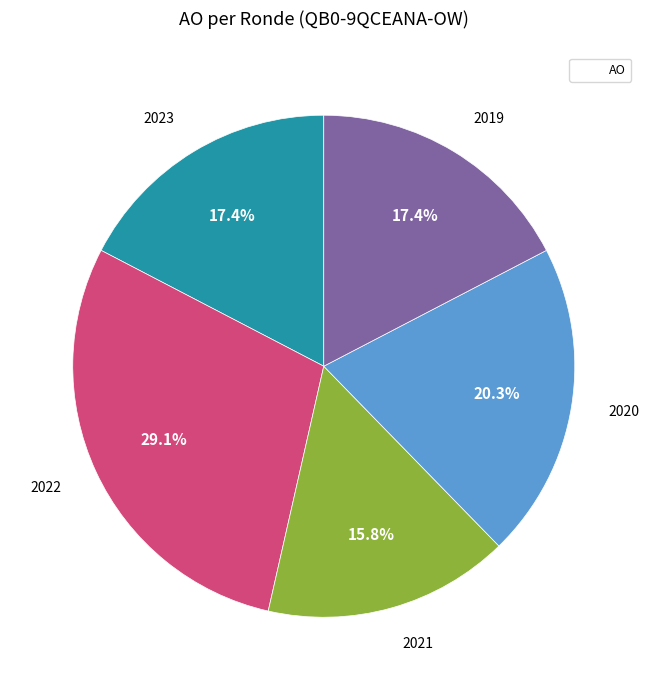

Is there any slice that represents more than half of the pie?

No